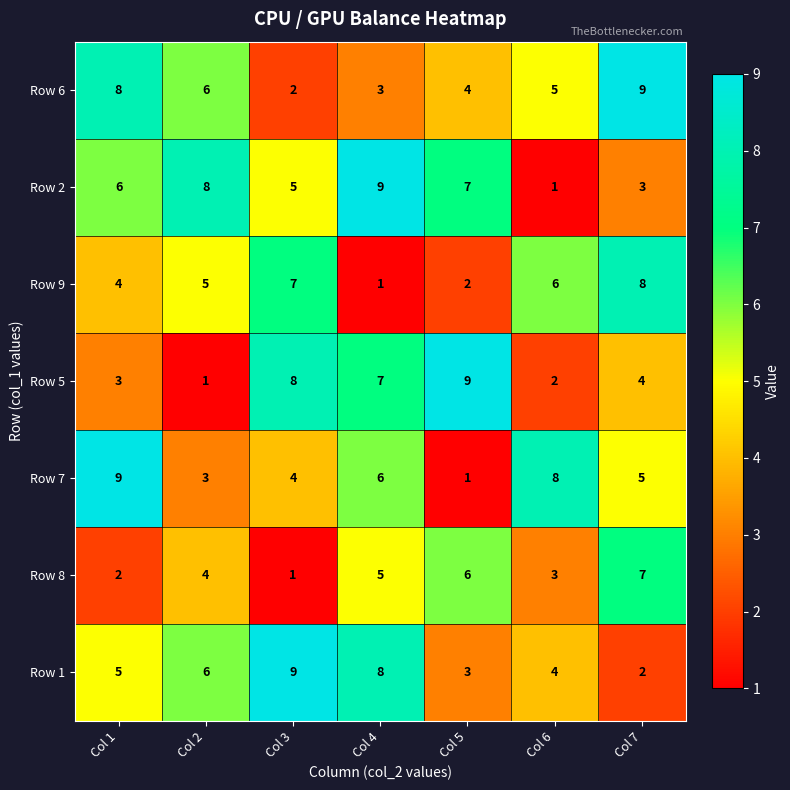

At which label is Row 2 closest to 5?

Col 3